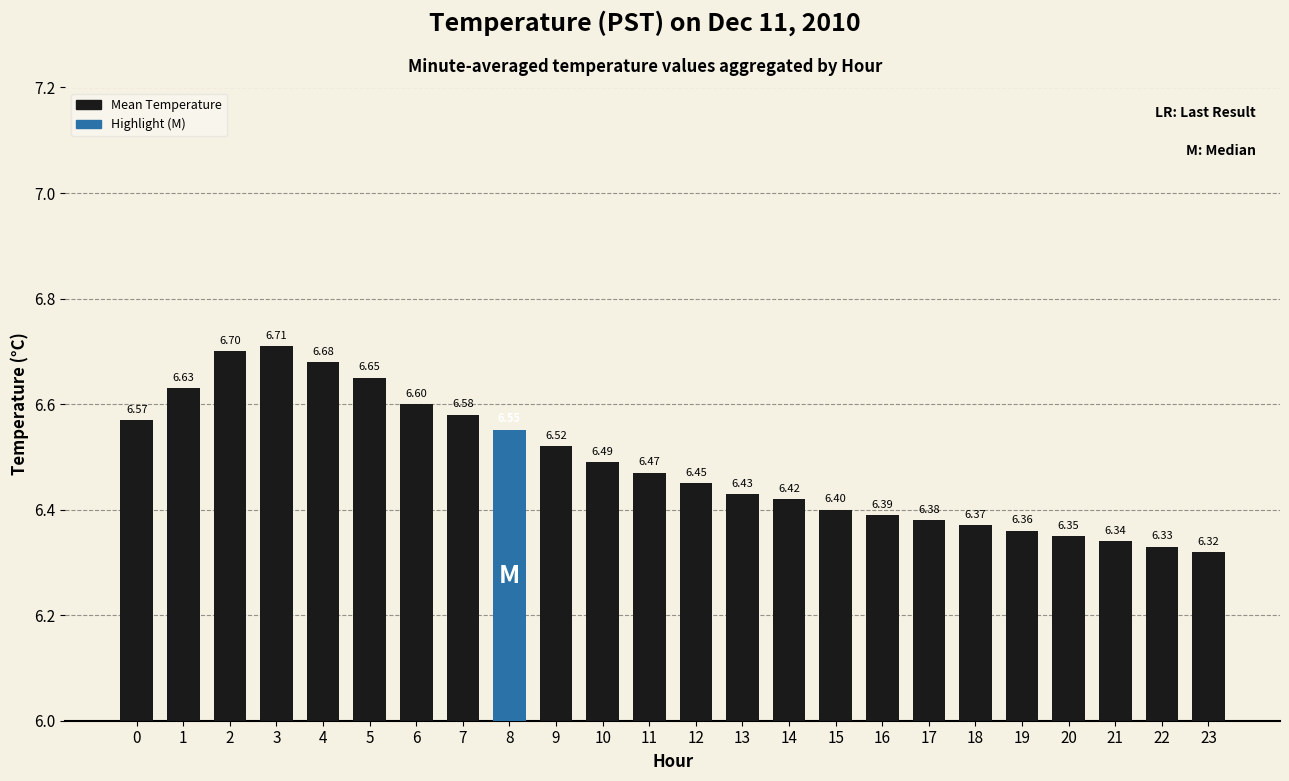

Rank the categories by value from highest to lowest.

3, 2, 4, 5, 1, 6, 7, 0, 8, 9, 10, 11, 12, 13, 14, 15, 16, 17, 18, 19, 20, 21, 22, 23